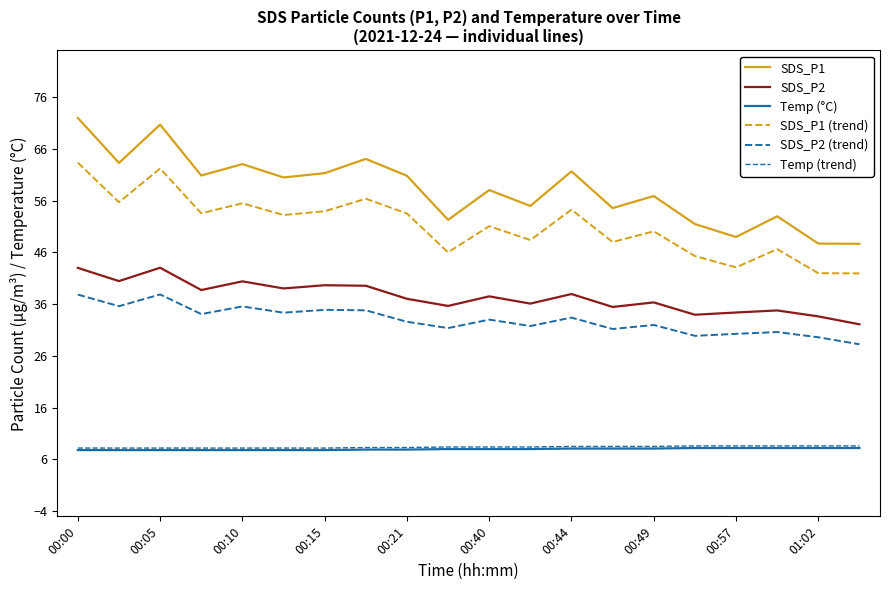

Reading right to left, transcribe all the data shown in this chart.

SDS_P1: 47.6	47.7	53.0	49.0	51.5	56.9	54.5	61.6	55.0	58.0	52.3	60.8	64.0	61.3	60.5	63.0	60.9	70.7	63.3	72.0
SDS_P2: 32.1	33.6	34.8	34.4	34.0	36.3	35.5	38.0	36.1	37.5	35.6	37.0	39.5	39.6	39.0	40.4	38.7	43.0	40.5	43.0
Temp (°C): 8.2	8.2	8.2	8.2	8.2	8.1	8.1	8.1	8.0	8.0	8.0	7.9	7.9	7.8	7.8	7.8	7.8	7.8	7.8	7.8
SDS_P1 (trend): 41.9	42.0	46.6	43.1	45.3	50.1	48.0	54.3	48.4	51.1	46.0	53.5	56.4	53.9	53.2	55.5	53.5	62.2	55.7	63.3
SDS_P2 (trend): 28.2	29.6	30.6	30.3	29.9	32.0	31.2	33.4	31.8	33.0	31.4	32.6	34.8	34.9	34.3	35.6	34.1	37.9	35.6	37.8
Temp (trend): 8.6	8.6	8.6	8.6	8.6	8.5	8.5	8.5	8.4	8.4	8.4	8.3	8.3	8.2	8.2	8.2	8.2	8.2	8.2	8.2